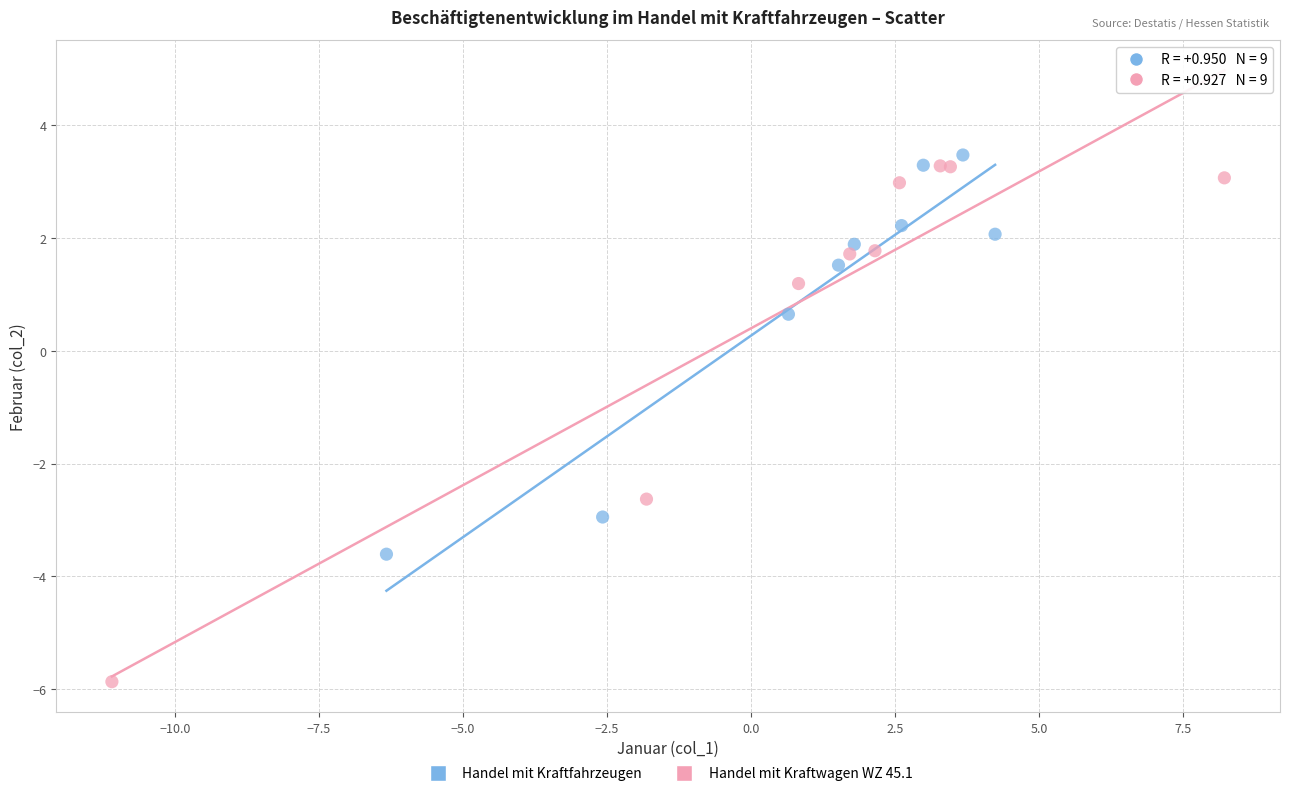

Which series reaches the minimum Y coordinate?

Handel mit Kraftwagen WZ 45.1